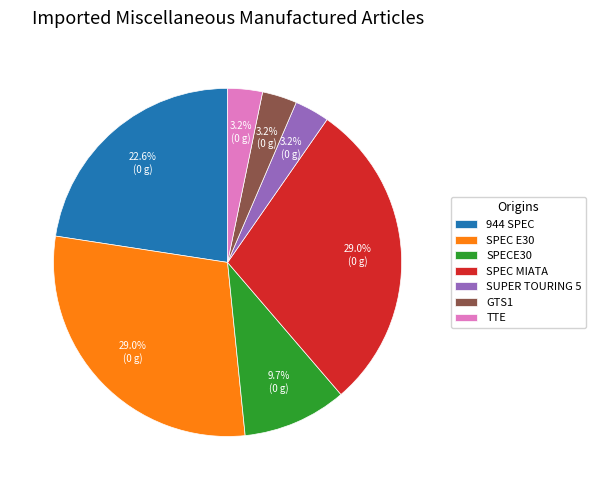

Combined, do 944 SPEC and SPECE30 account for over 50%?

No